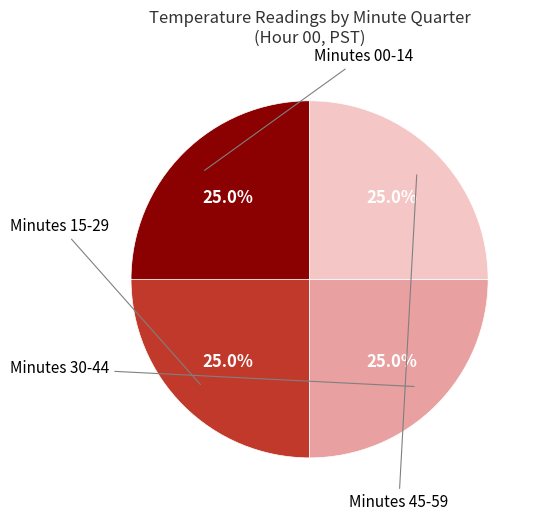

Does any single category account for the majority?

No